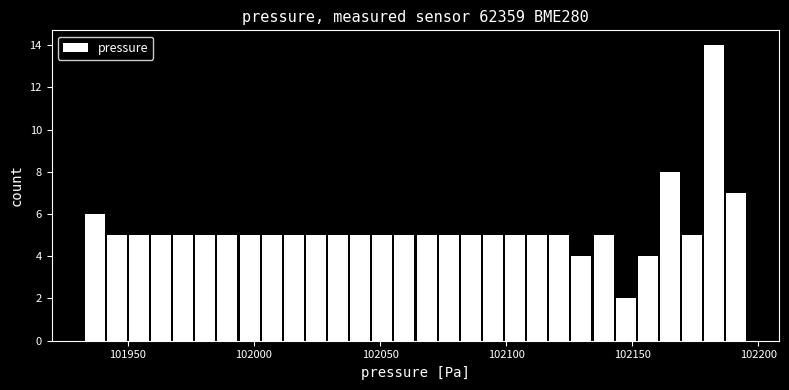

Read against the x-axis, roughly where is the centre of the tallest bar?

102180